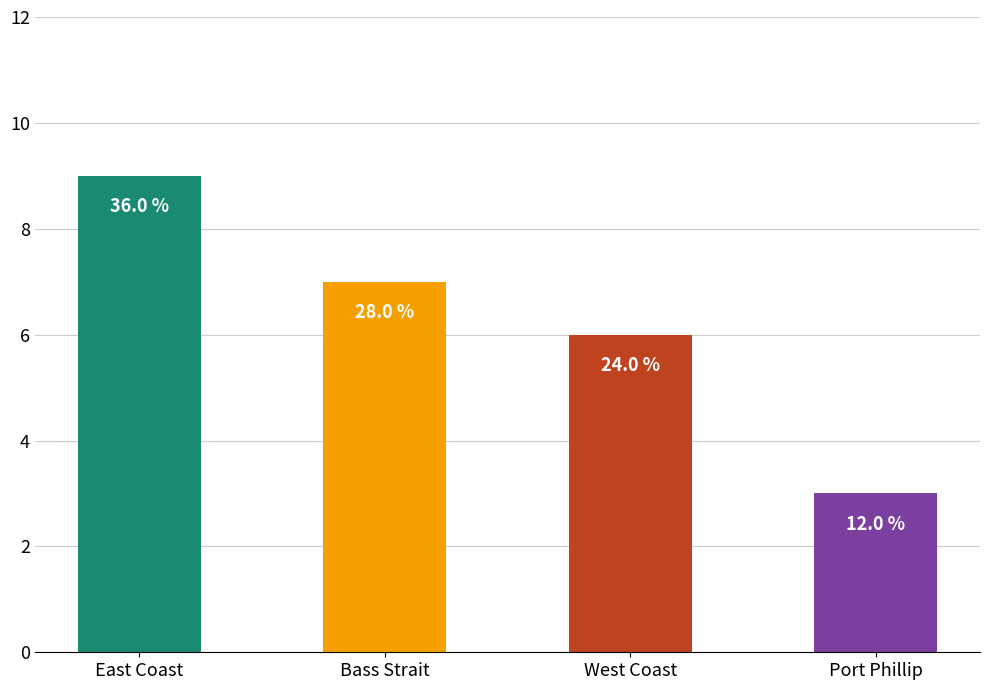

Where does the data first go above 7?

East Coast